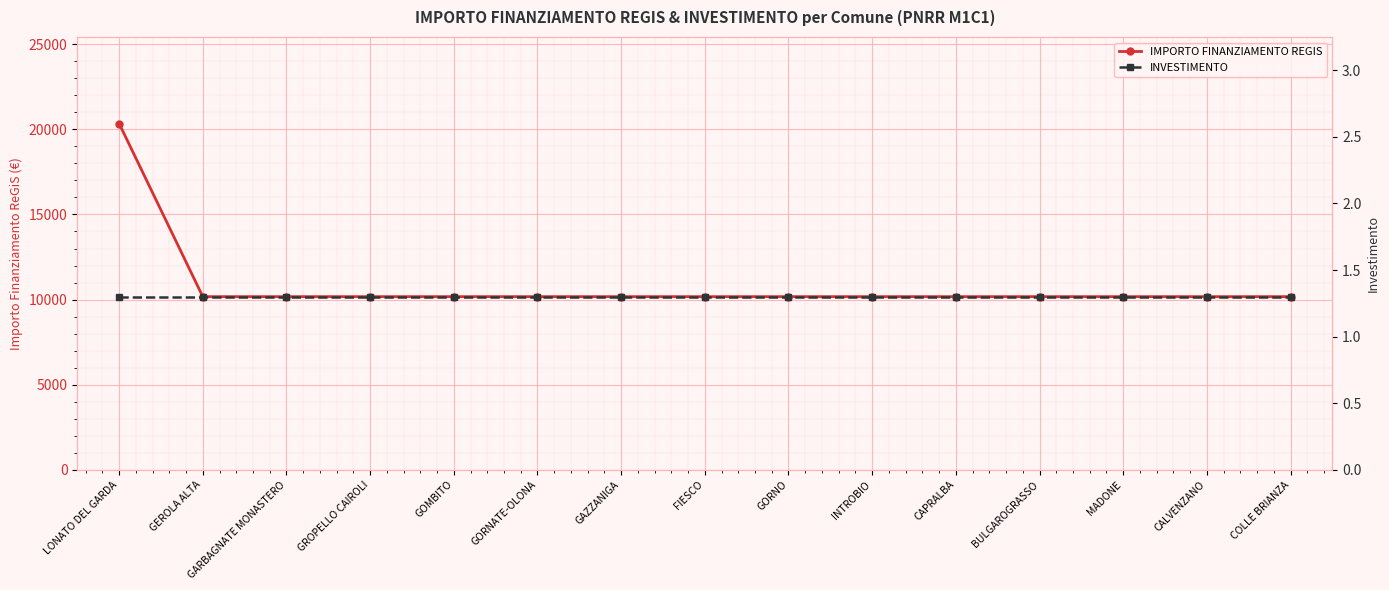

What is the value of the INVESTIMENTO point at the 14th from the left?

1.3